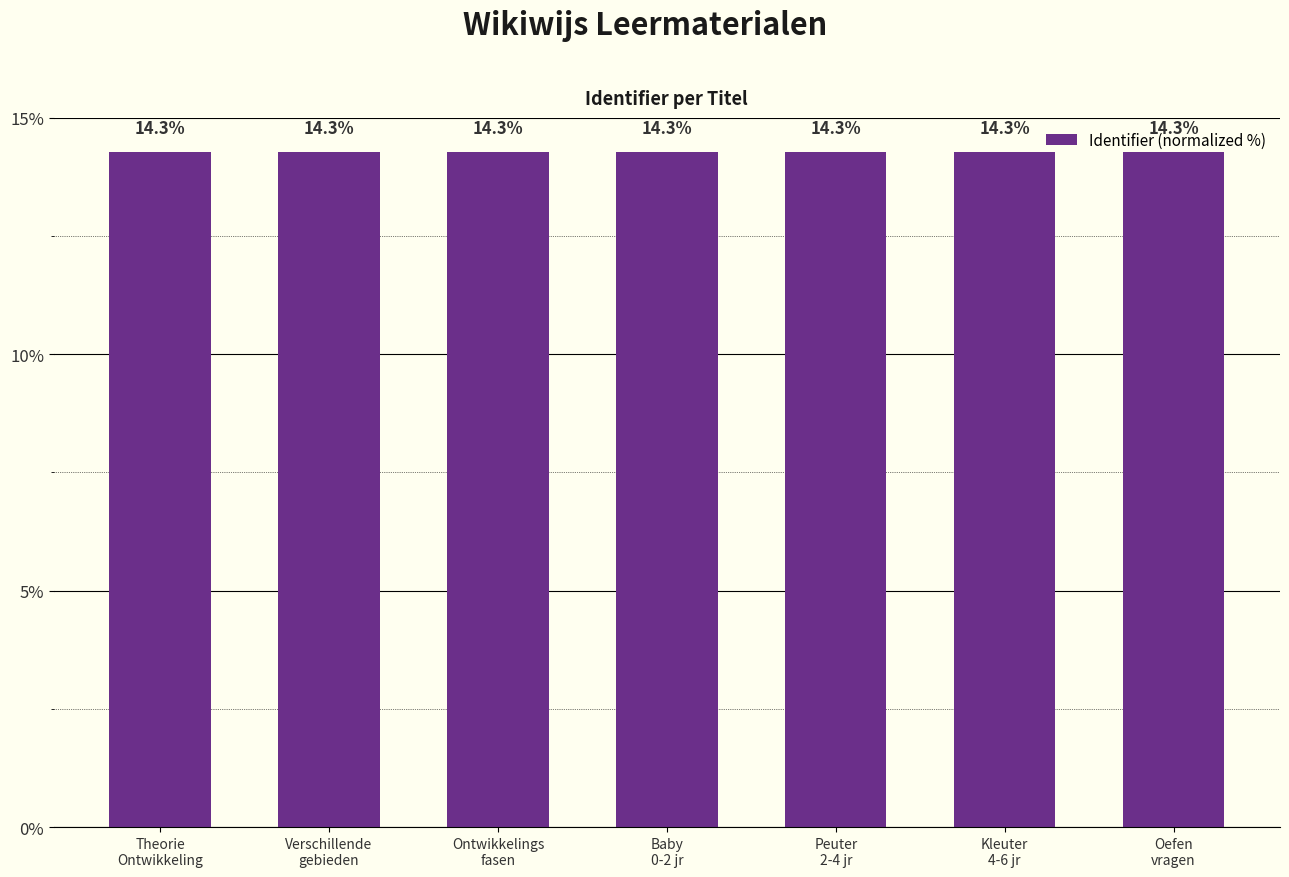

Are the bars horizontal?

No